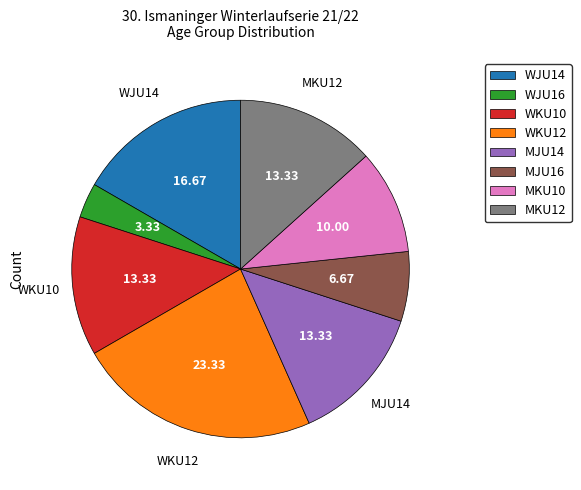

Combined, do WJU16 and MKU10 account for over 50%?

No